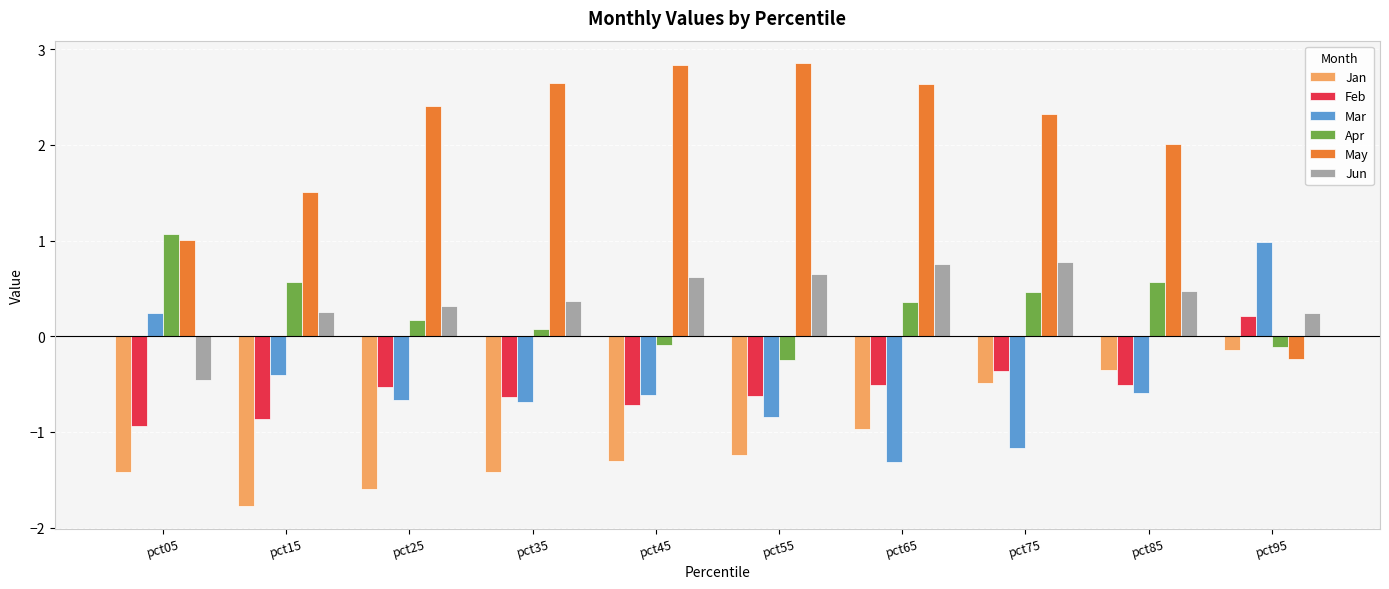

Is the value of Jun at pct05 greater than the value of Apr at pct45?

No